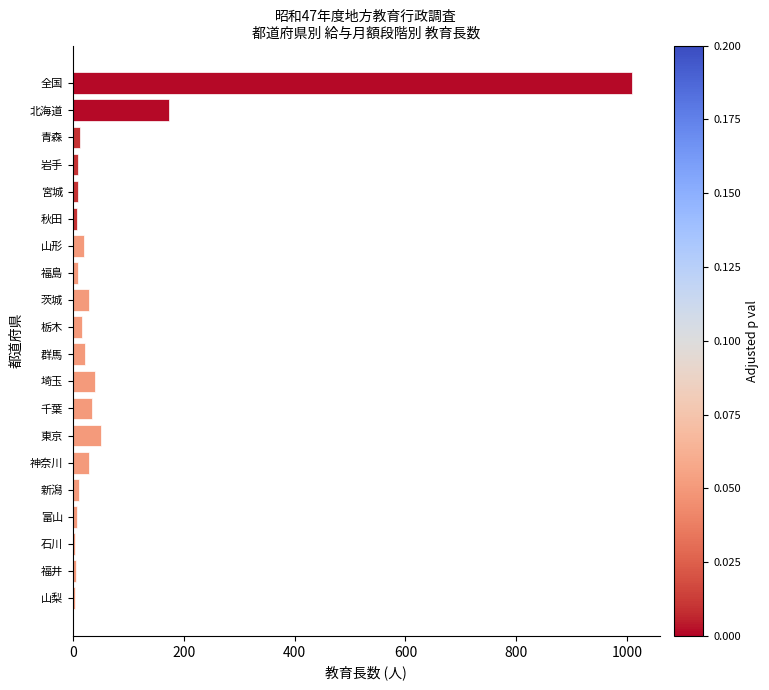

How many values are below 17?

10